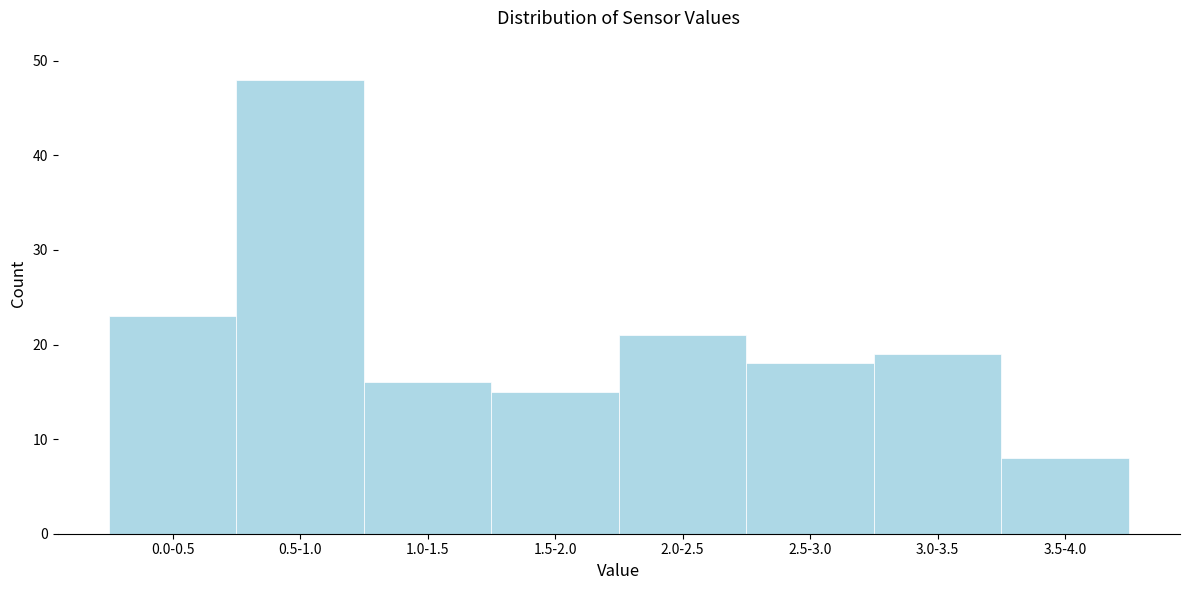

Reading left to right, transcribe all the data shown in this chart.

0.0-0.5=23	0.5-1.0=48	1.0-1.5=16	1.5-2.0=15	2.0-2.5=21	2.5-3.0=18	3.0-3.5=19	3.5-4.0=8